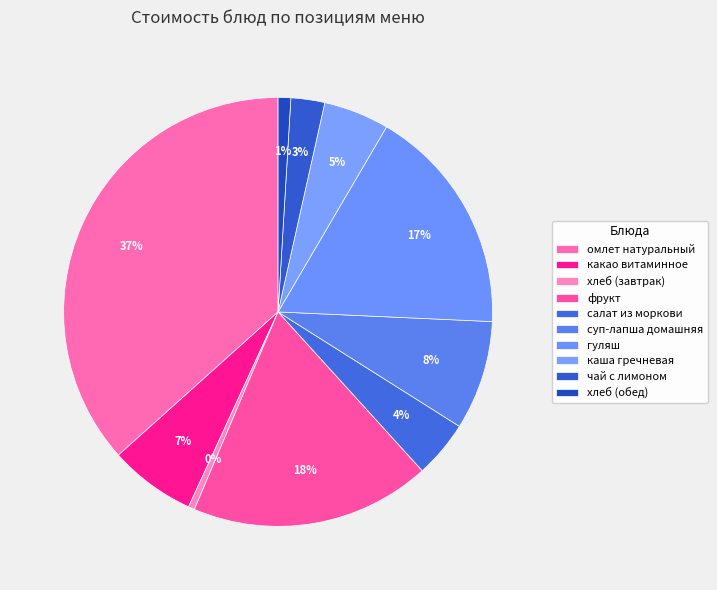

How many segments does this pie chart have?

10